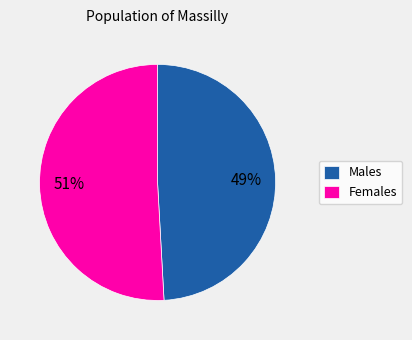

True or false: Males accounts for 49% of the total.

True